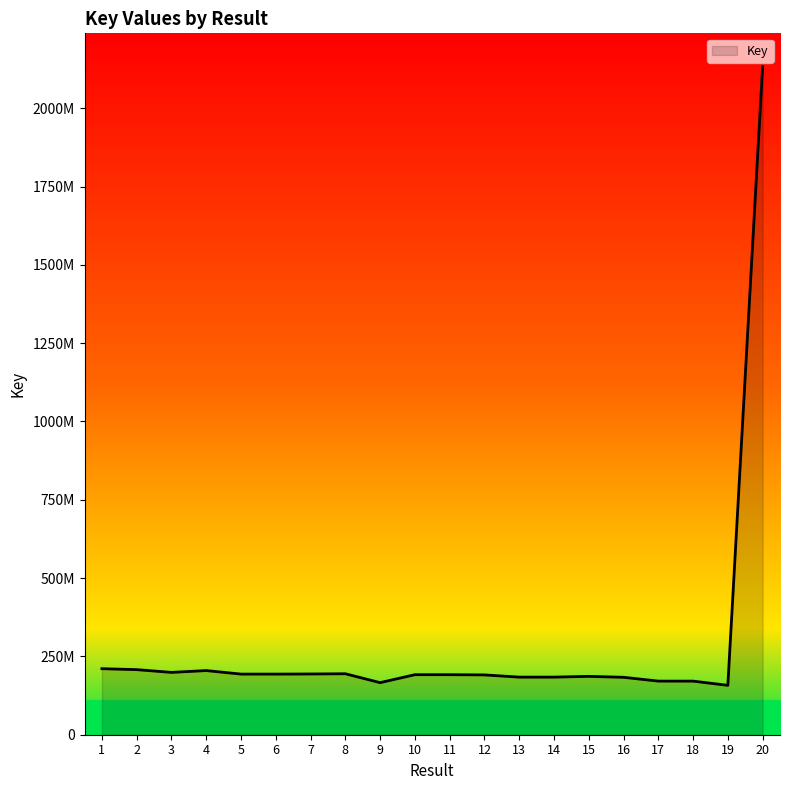

Which label corresponds to the largest value in the chart?

20